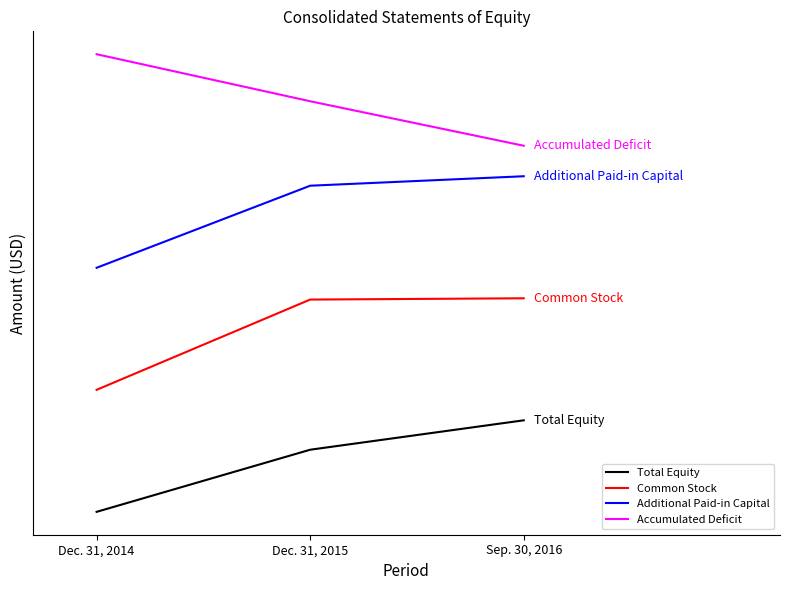

List the labels in order of Total Equity value, smallest first.

Dec. 31, 2014, Dec. 31, 2015, Sep. 30, 2016